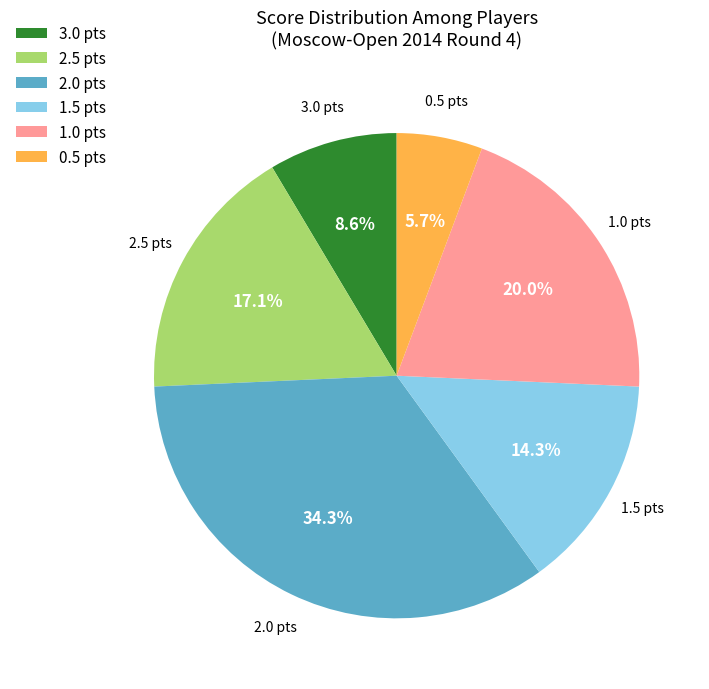

What portion of the pie excludes 3.0 pts?

91.4%